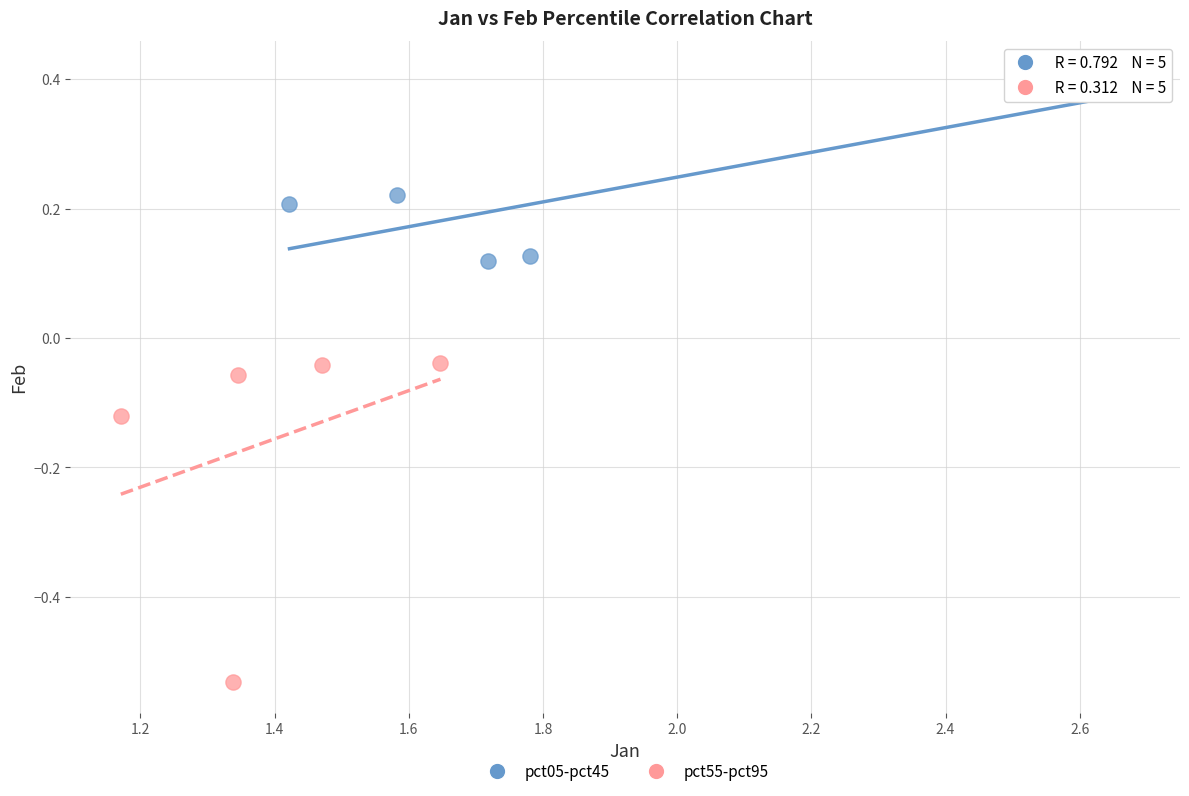

Which series reaches the minimum Y coordinate?

pct55-pct95